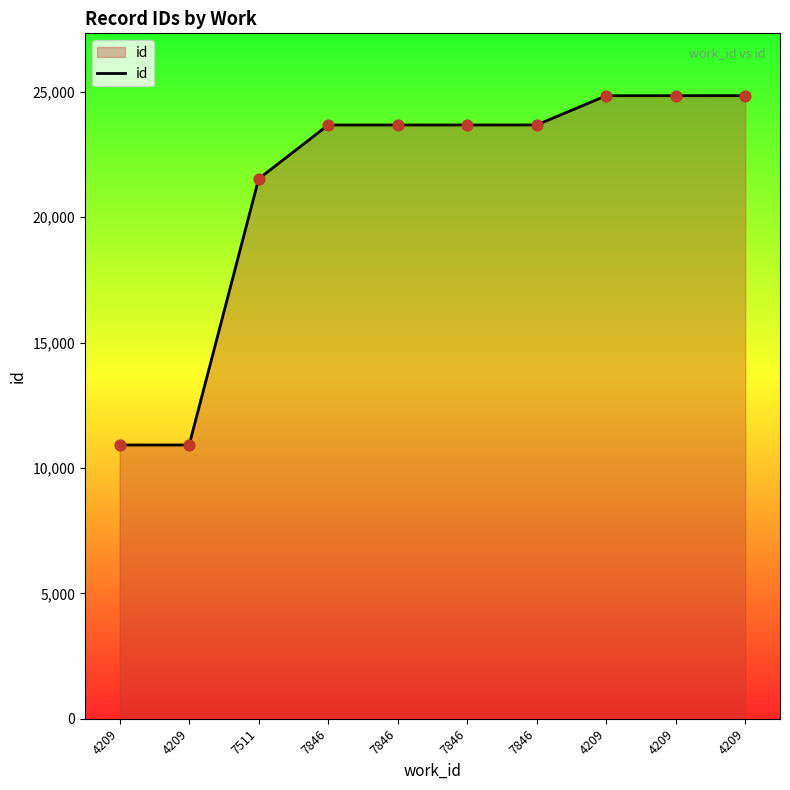

How many lines are shown in the chart?

1